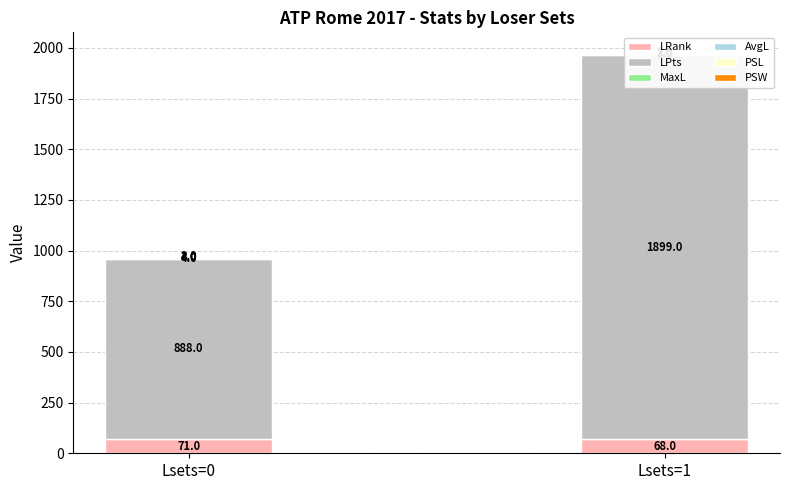

Reading left to right, extract all data points from this chart.

LRank: Lsets=0=70.7	Lsets=1=68.0
LPts: Lsets=0=888.3	Lsets=1=1899.1
MaxL: Lsets=0=3.8	Lsets=1=3.2
AvgL: Lsets=0=3.4	Lsets=1=2.9
PSL: Lsets=0=3.7	Lsets=1=3.0
PSW: Lsets=0=1.6	Lsets=1=1.9